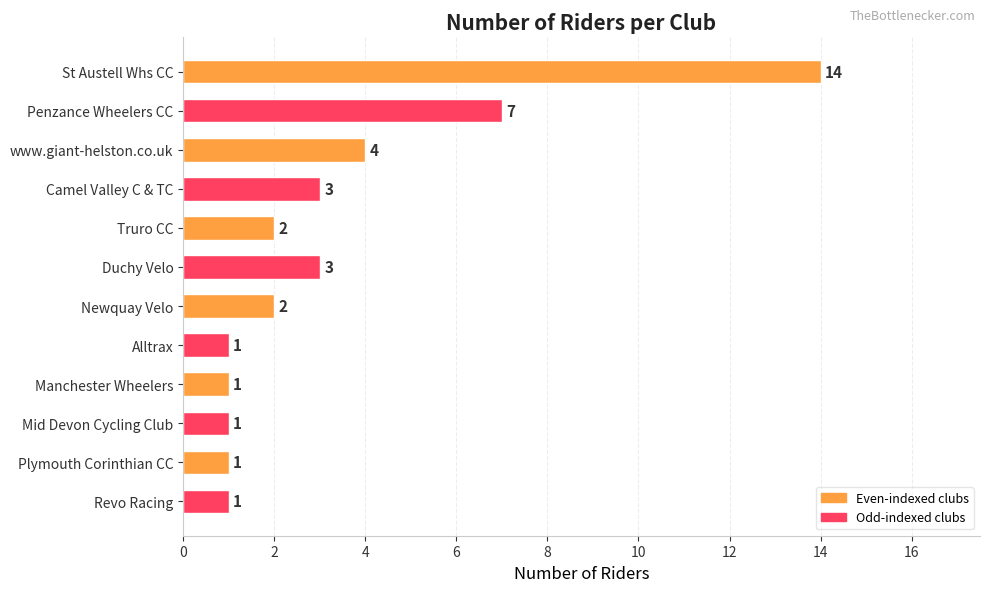

What is the difference between the second highest and second lowest values?

6